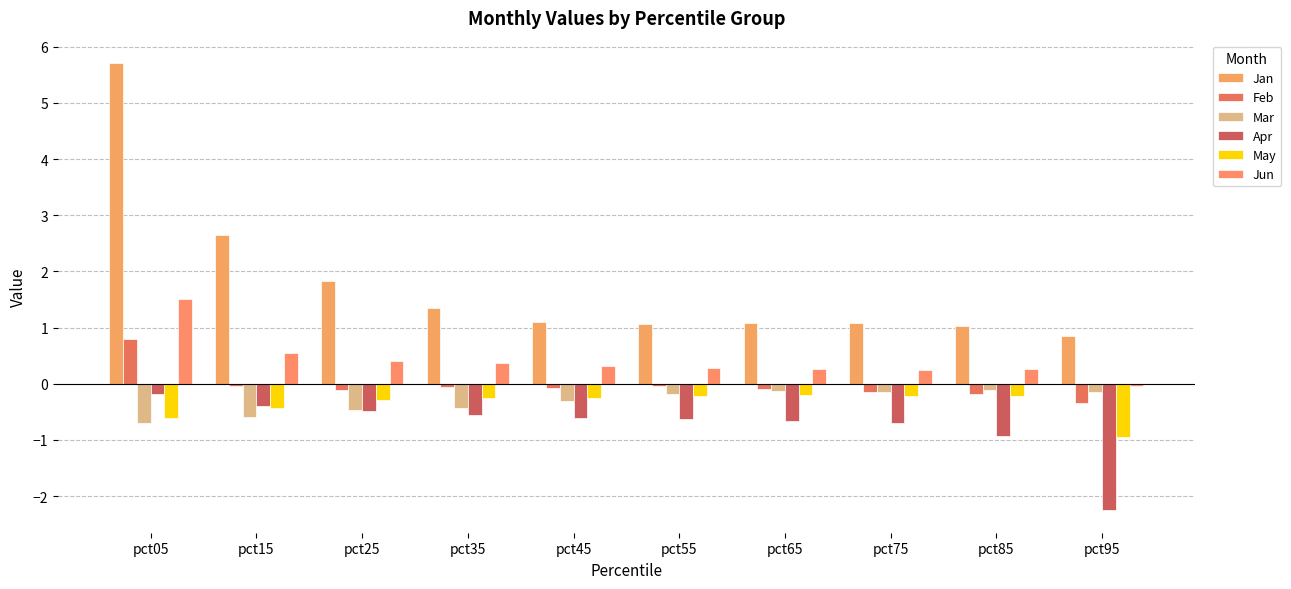

Which category has the highest value in the Feb series?

pct05